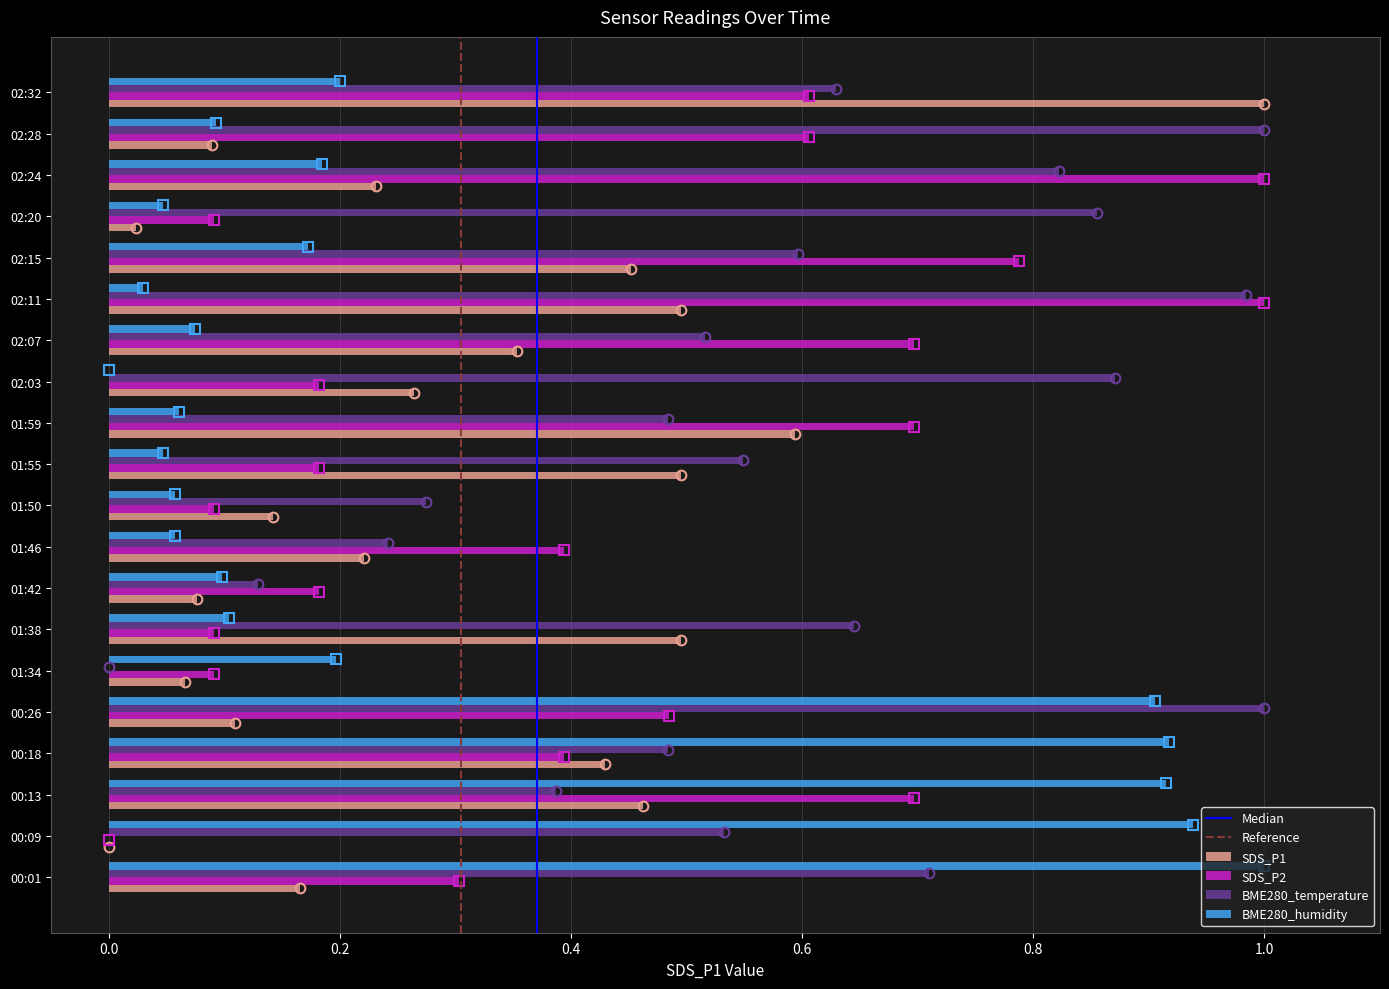

Is the value of SDS_P2 at 01:59 greater than the value of BME280_humidity at 02:28?

Yes